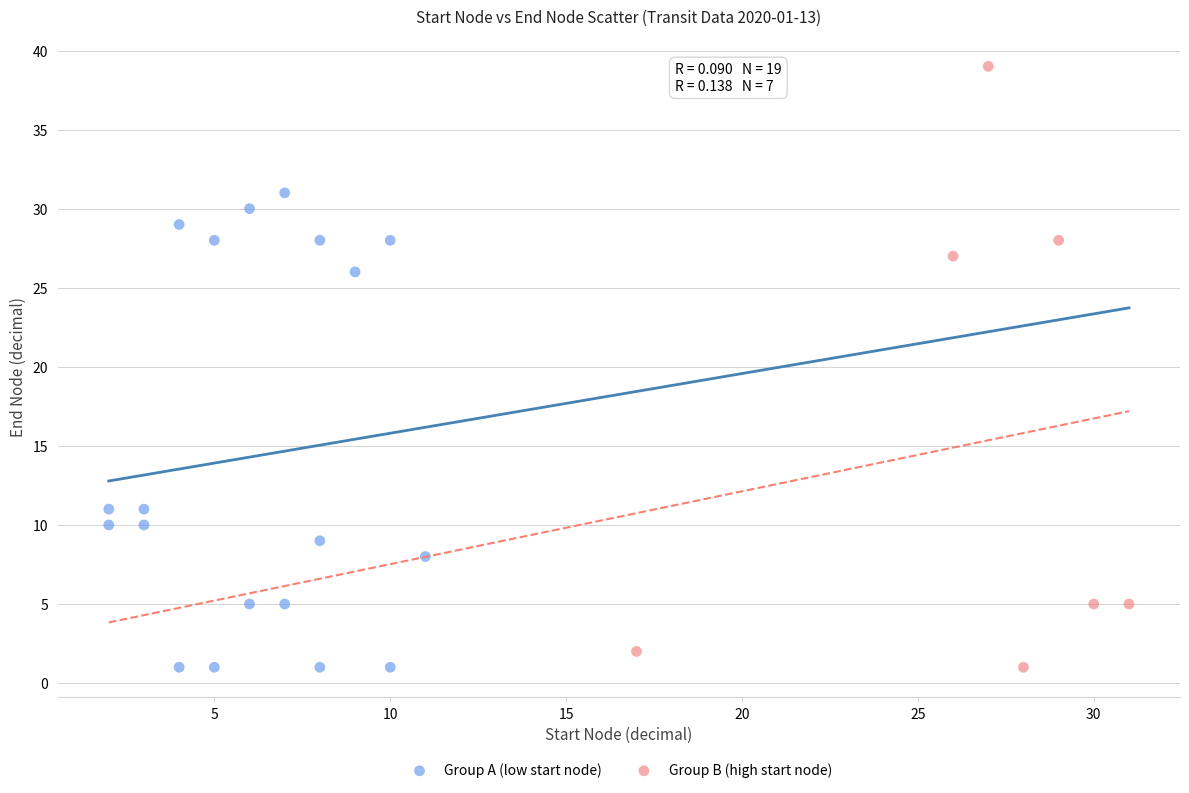

Which series reaches the maximum Y coordinate?

Group B (high start node)